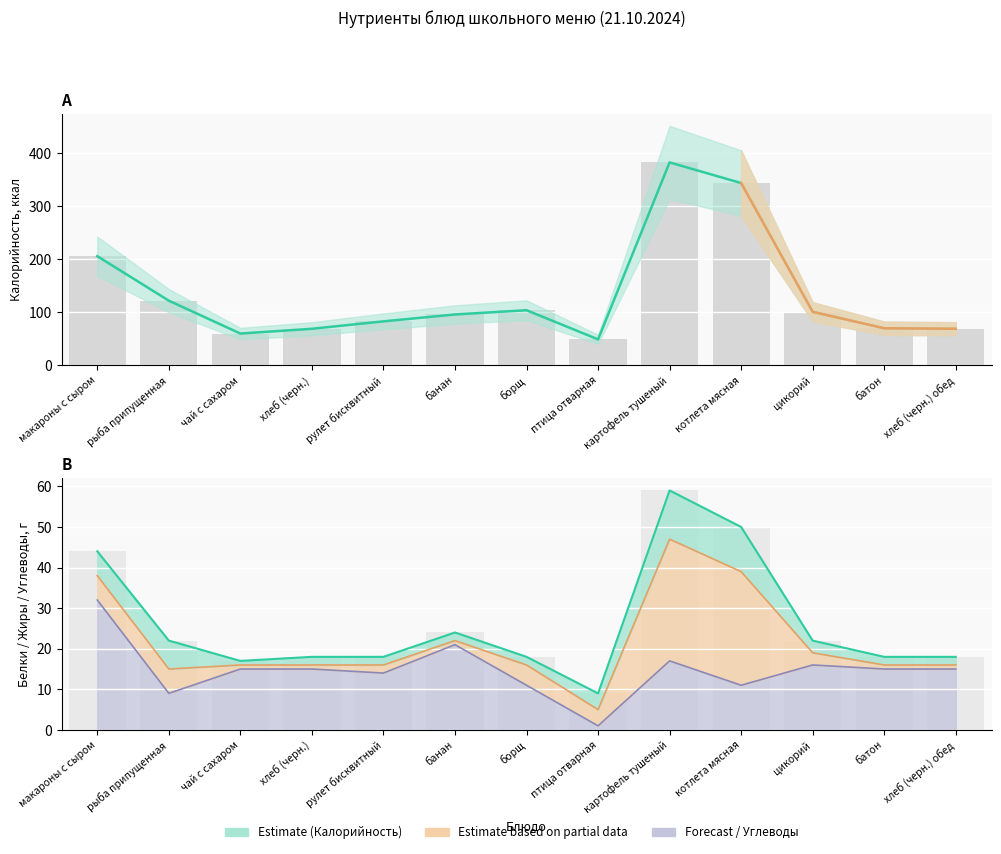

At which label does Углеводы reach its peak?

макароны с сыром